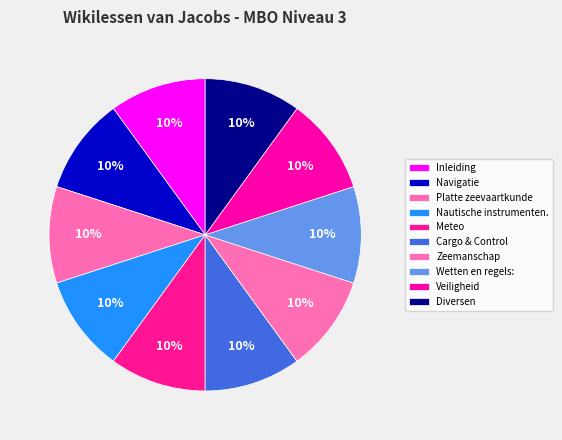

To the nearest percent, what portion does Veiligheid represent?

10%